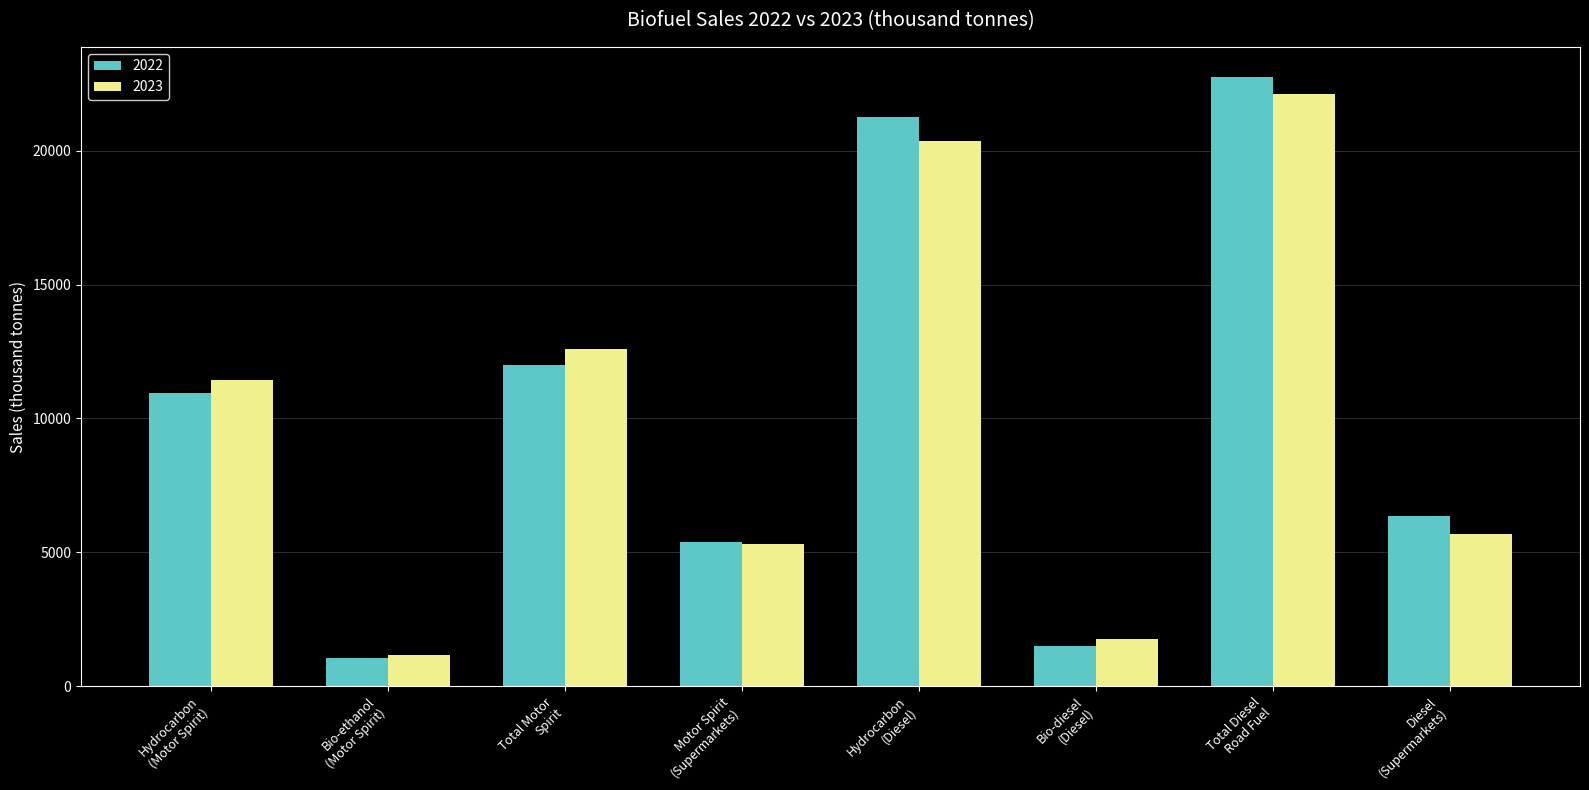

What is the maximum value shown in the chart?

22746.0